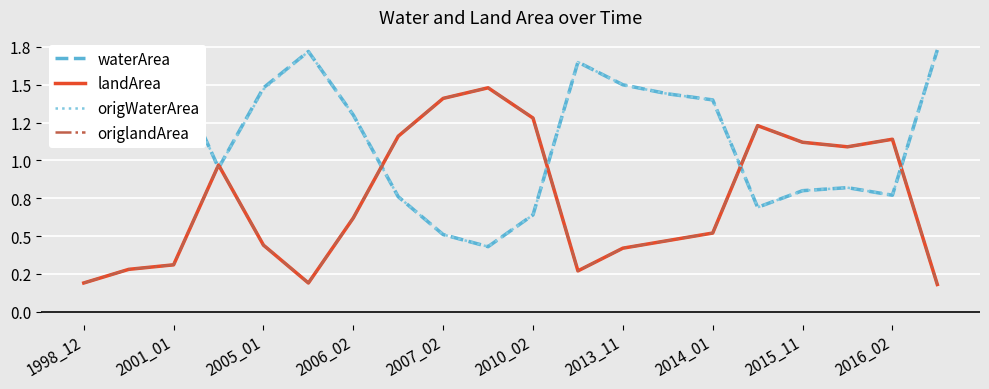

In origWaterArea, how many points are higher than both neighbors (excluding endpoints)?

3